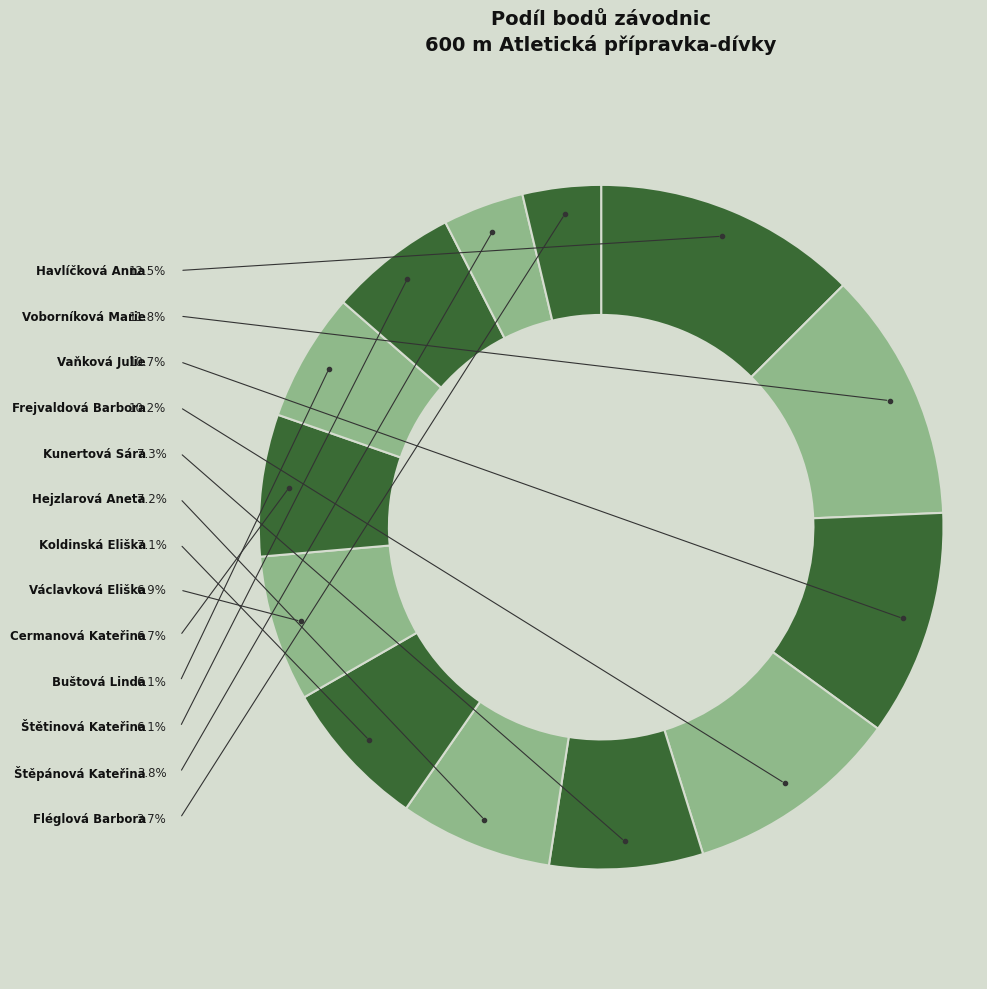

The Hejzlarová Aneta slice represents 7% of the pie. True or false?

True